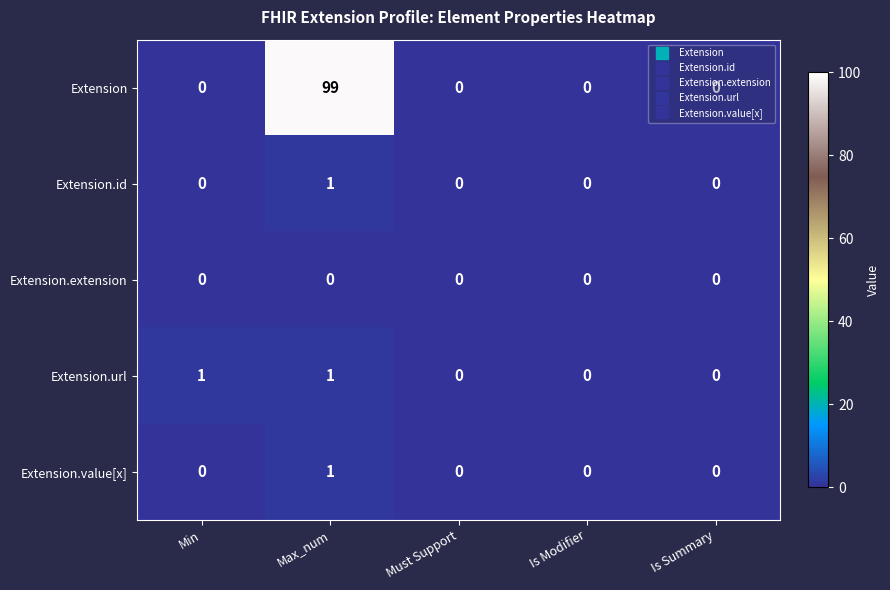

Count the Extension.url values in the range 0 to 1.

5